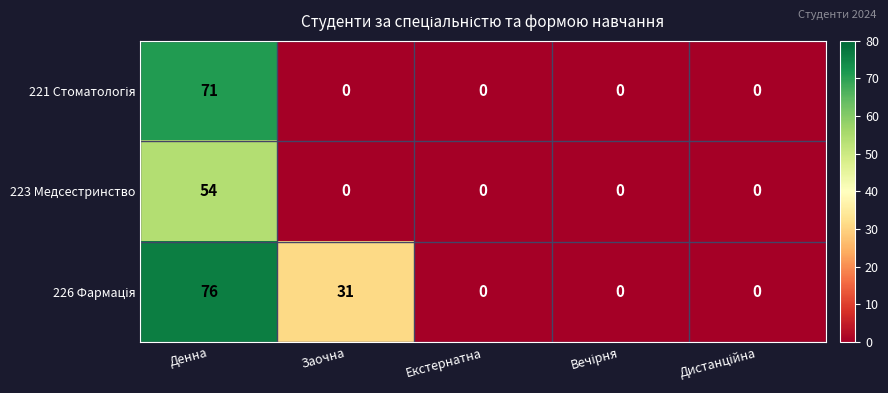

What is the sum of all 223 Медсестринство values?

54